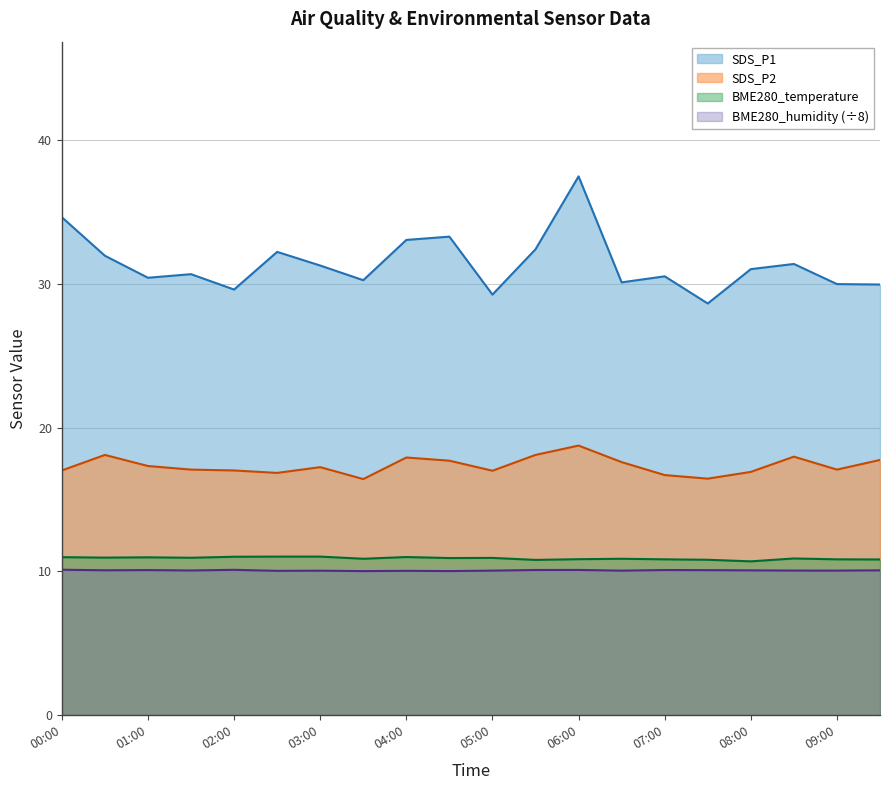

At which label does SDS_P1 reach its peak?

06:00